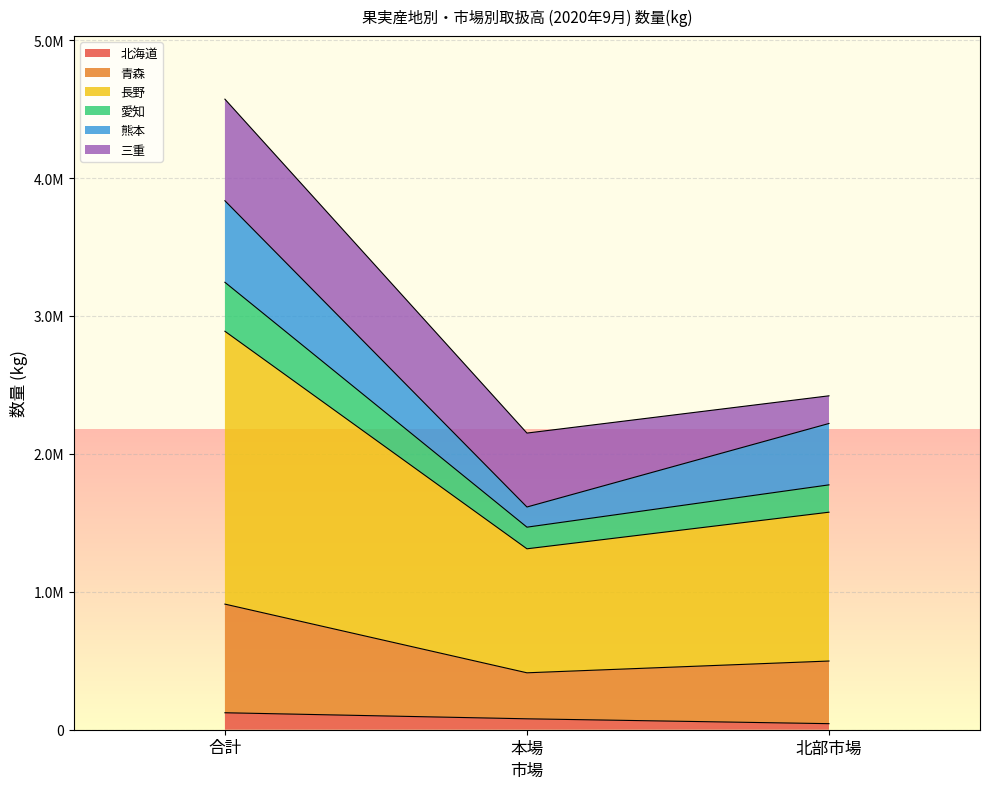

Which category has the lowest value across all series?

北部市場